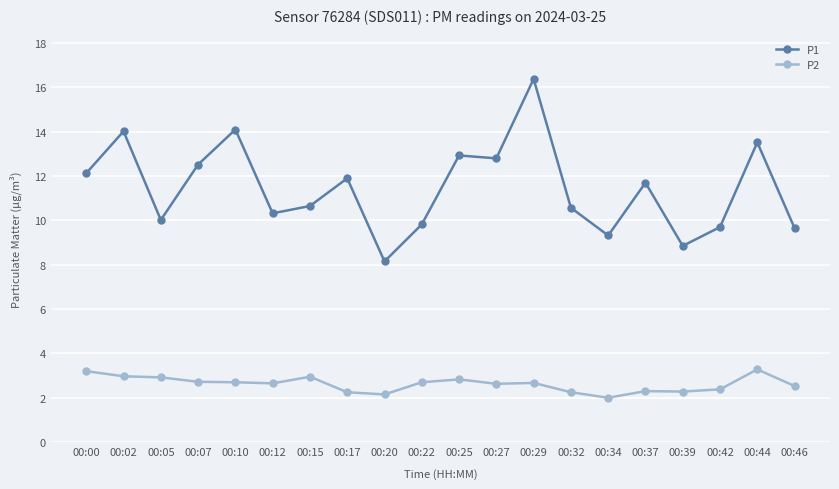

Rank the series by their average value, from lowest to highest.

P2, P1